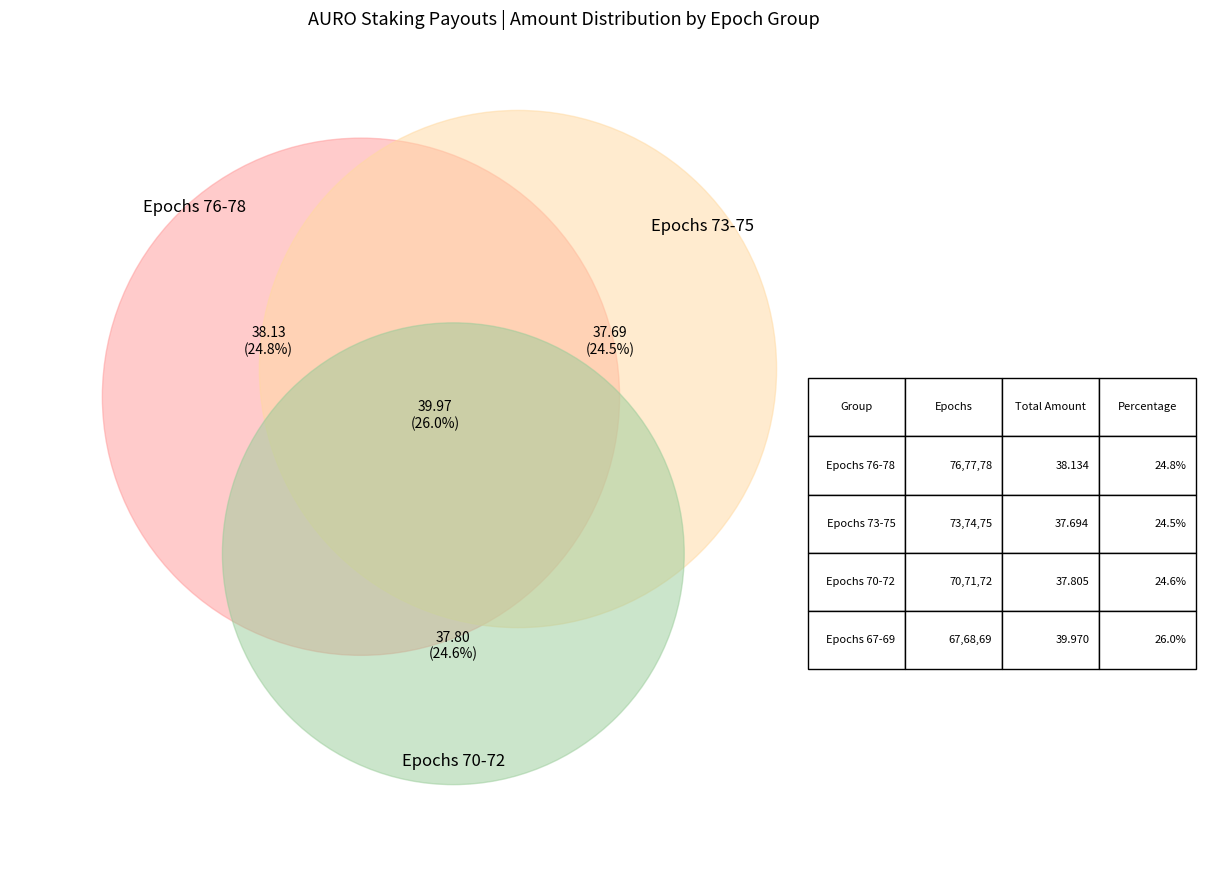

Combined, do Epoch_77 and Epoch_74 account for over 50%?

No